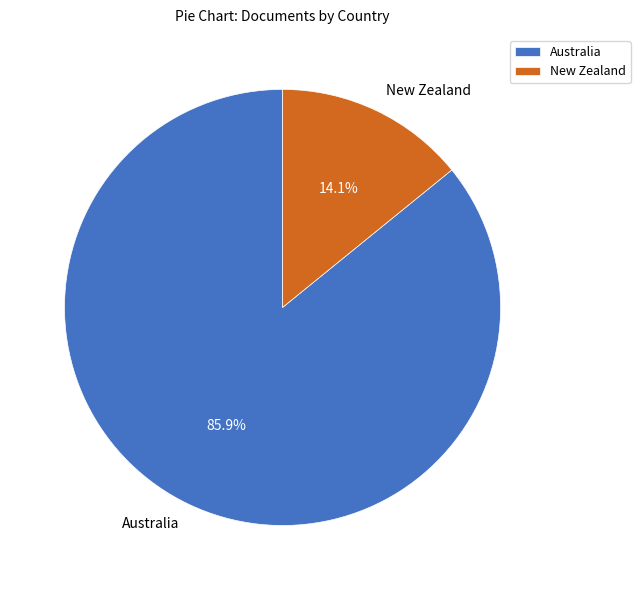

Is it true that New Zealand is 9% of the pie?

False